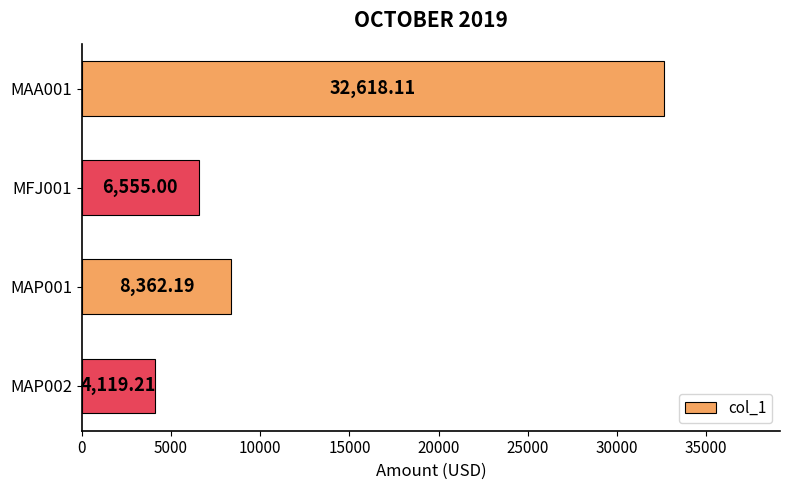

Are the bars horizontal?

Yes